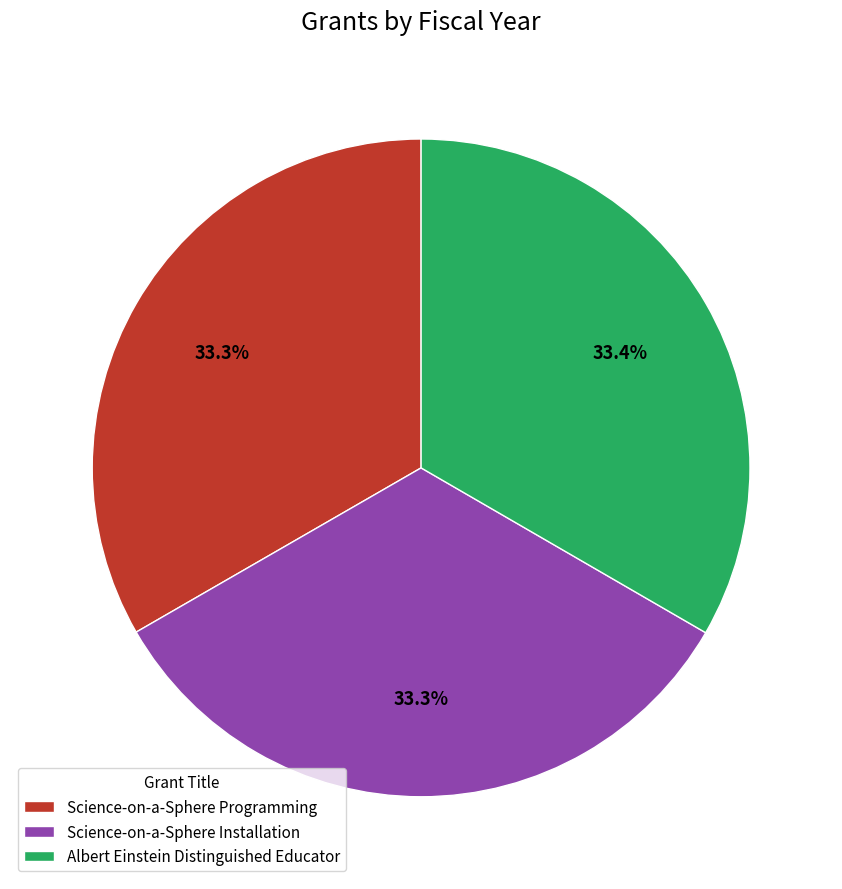

How many slices are in this pie chart?

3